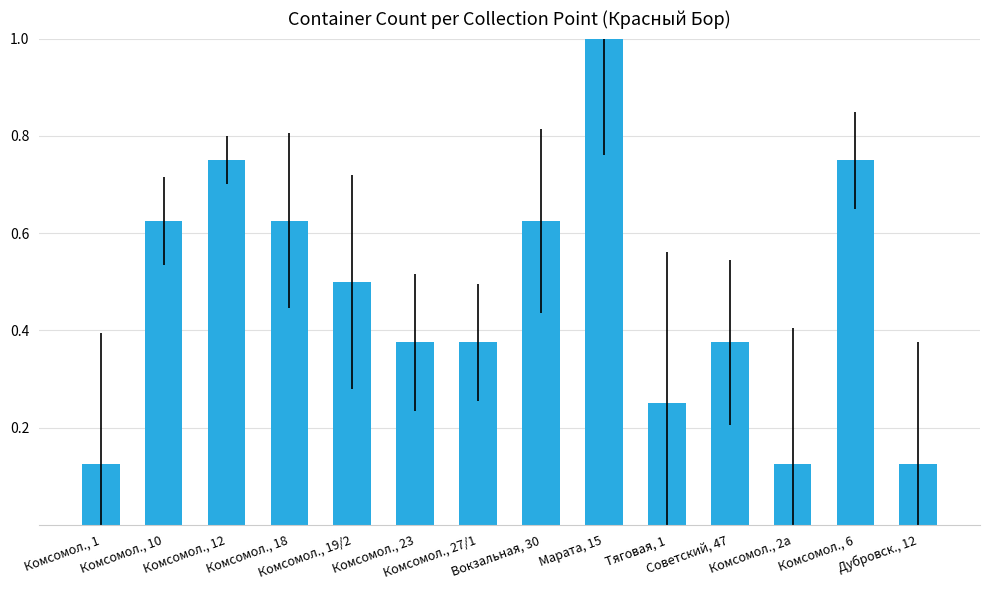

Are the bars grouped side by side (vs. stacked)?

No